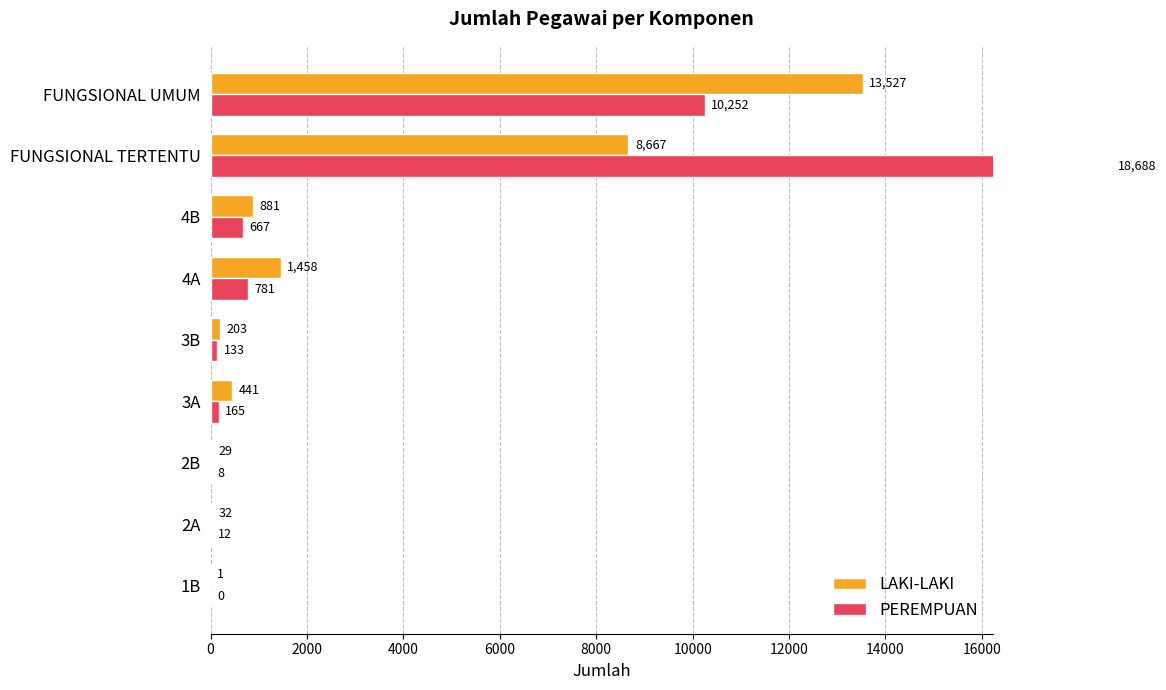

Are the bars horizontal?

Yes